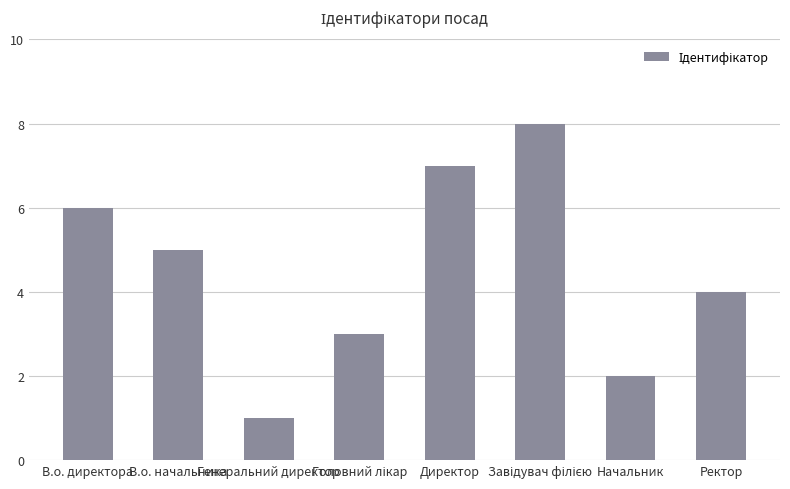

What is the difference between the maximum and minimum values?

7